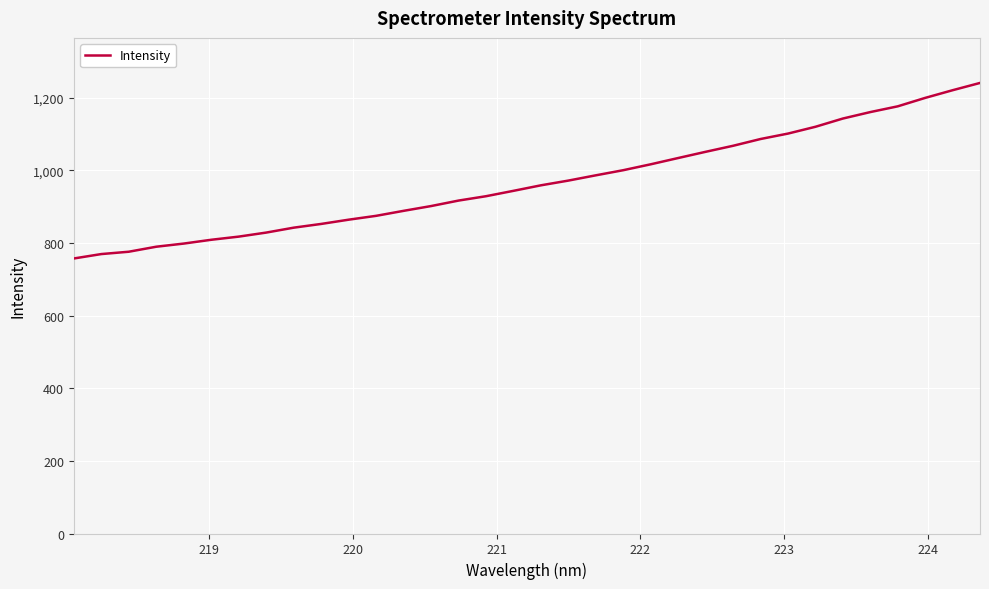

How many lines are shown in the chart?

1